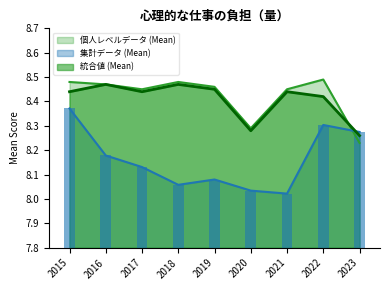

What value does the 統合値 (Mean) series have at 2021?

8.4